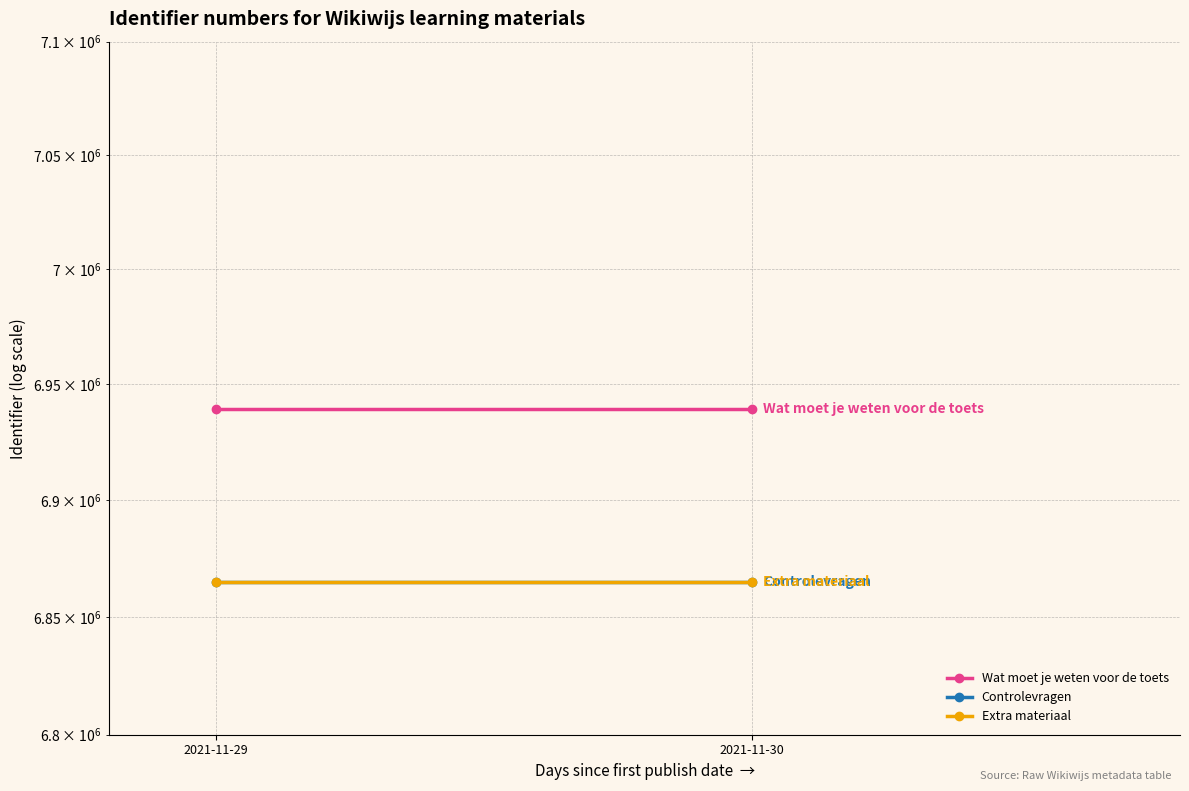

How many categories are shown in the chart?

2